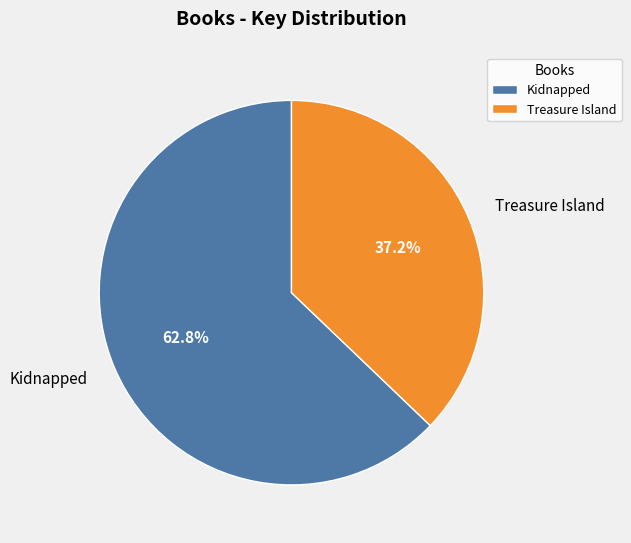

How many segments does this pie chart have?

2